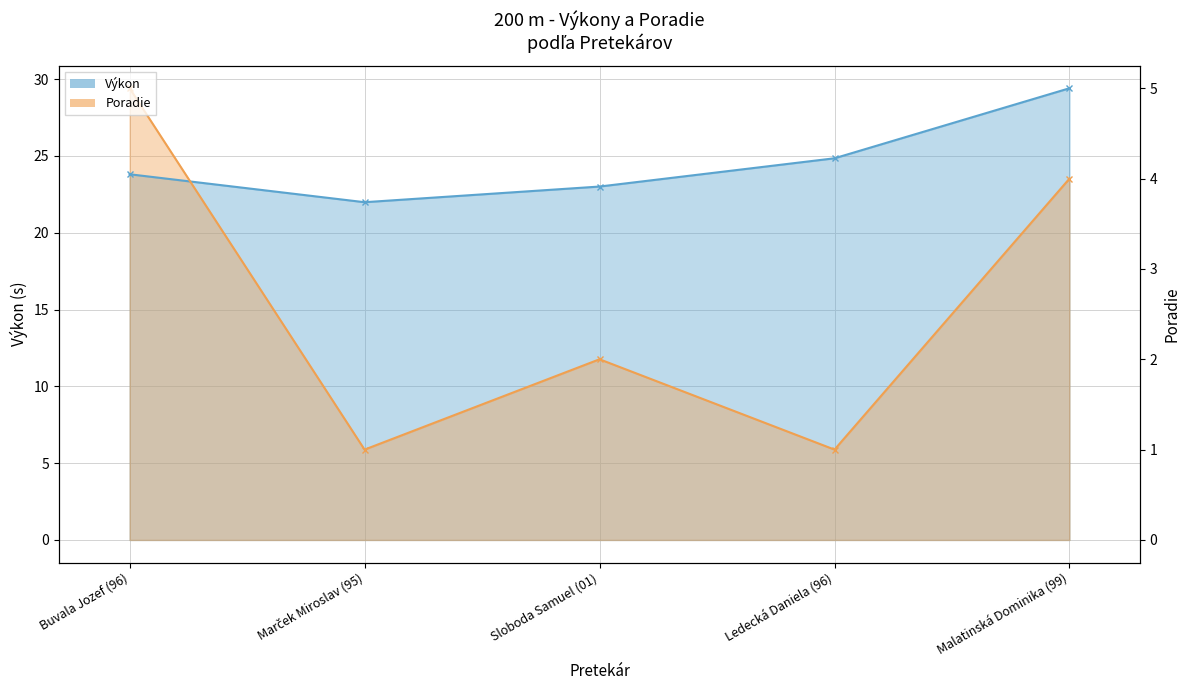

How many lines are shown in the chart?

2